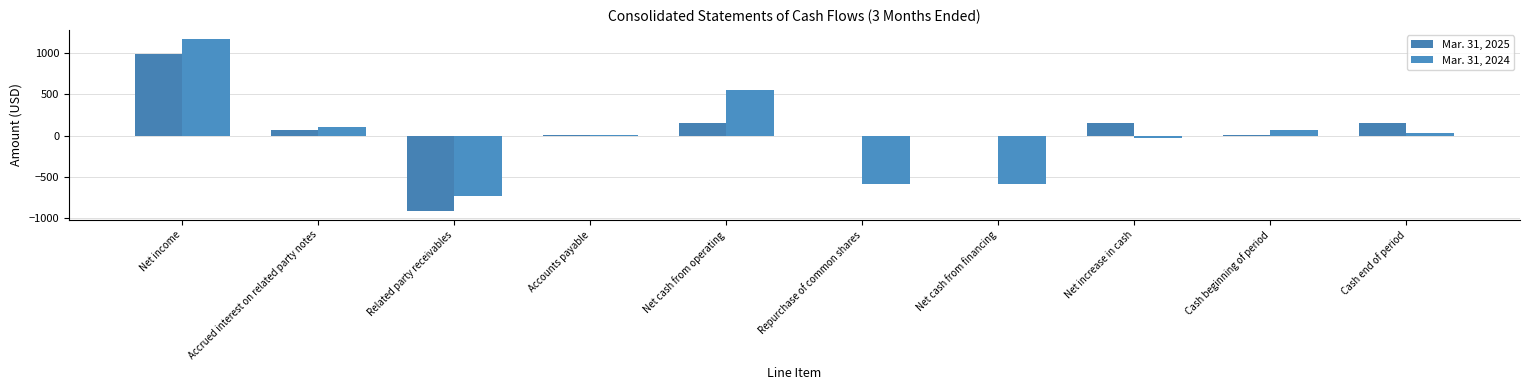

Count the number of categories in the chart.

10